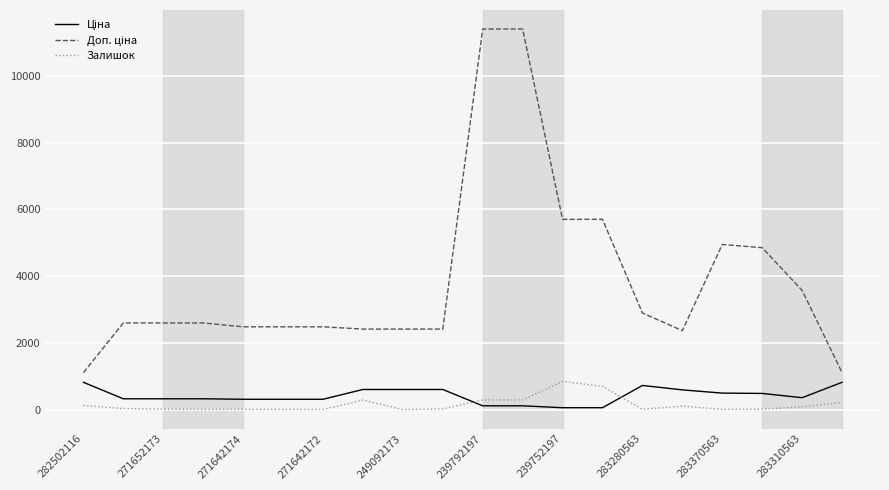

What is the highest value of the Залишок series?

845.0